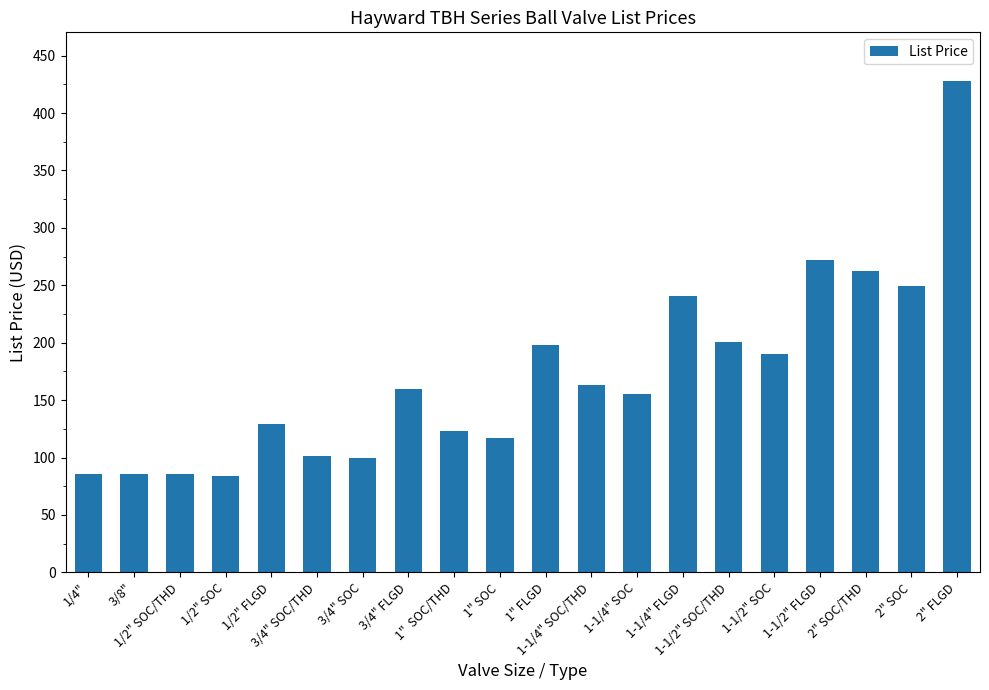

What is the difference between the second highest and minimum values?

188.0